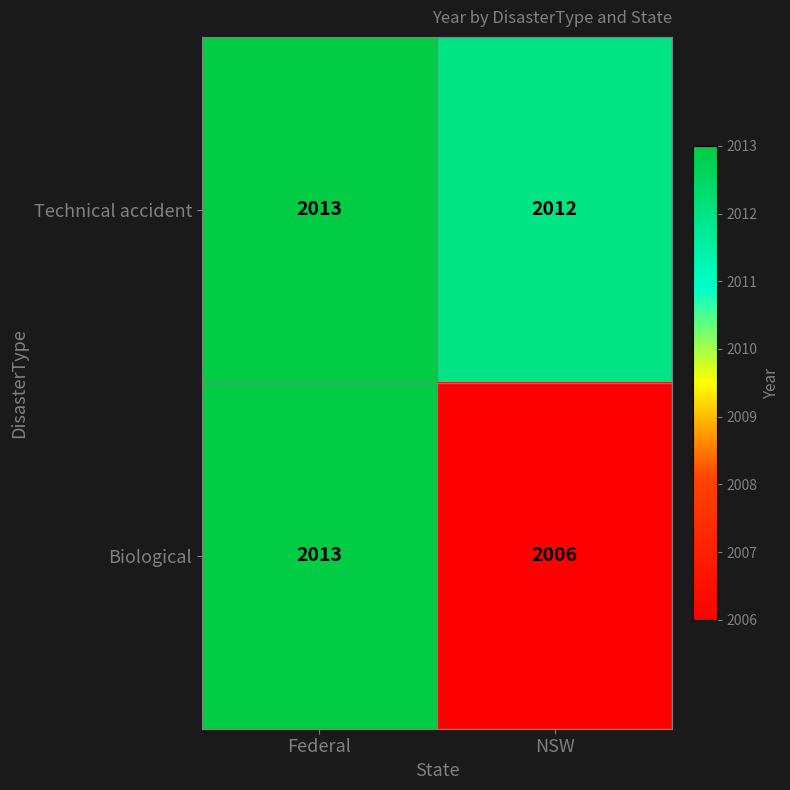

What is the lowest value of the Technical accident series?

2012